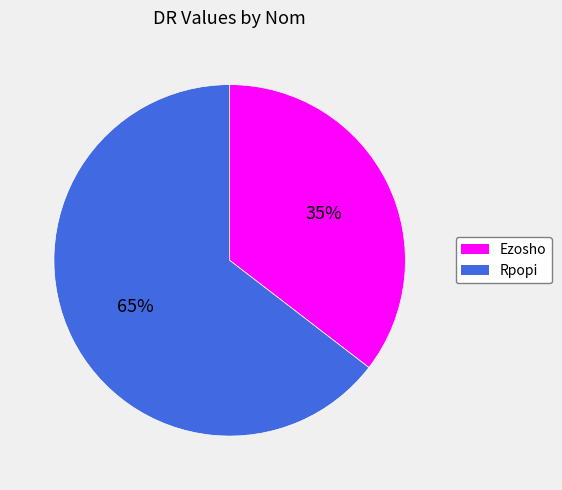

The Ezosho slice represents 28% of the pie. True or false?

False